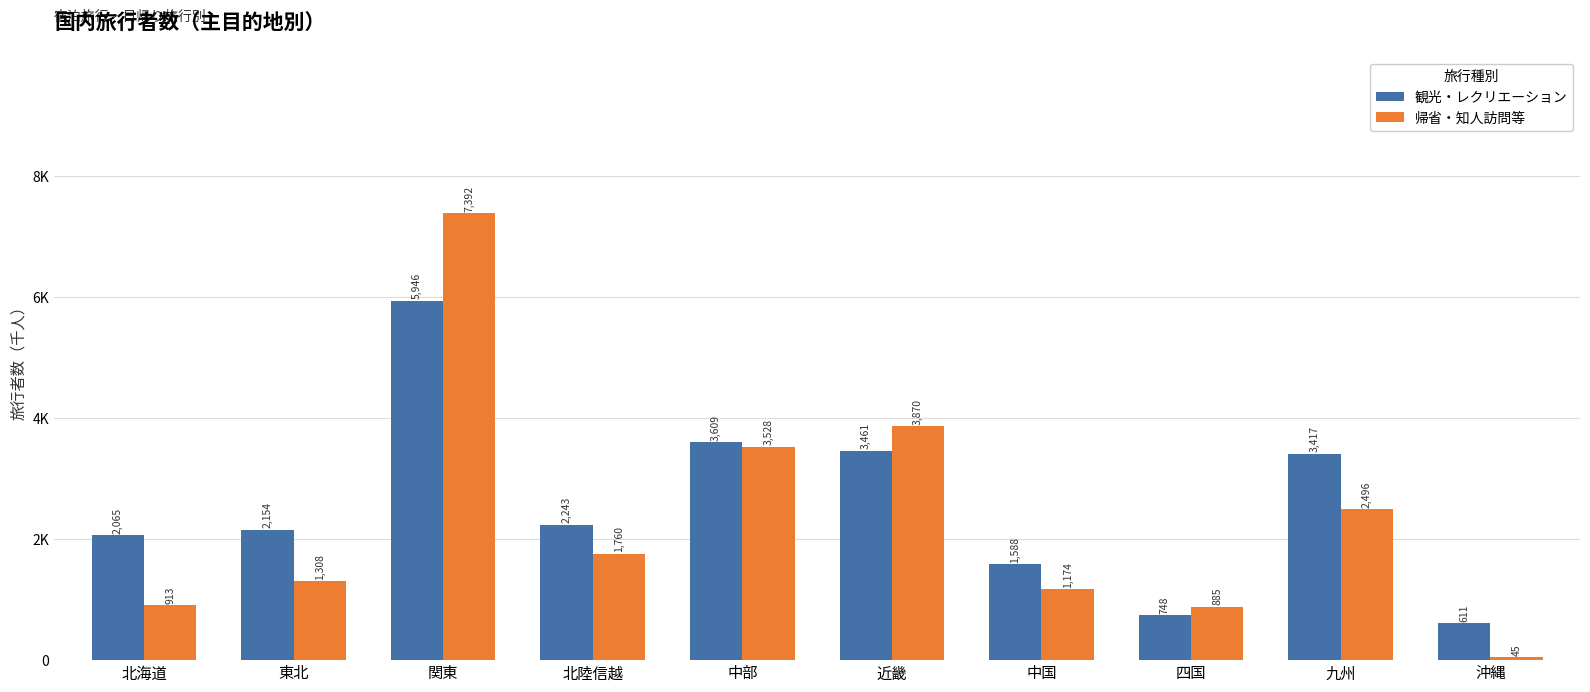

Between 関東 and 近畿, which series saw the biggest shift?

帰省・知人訪問等